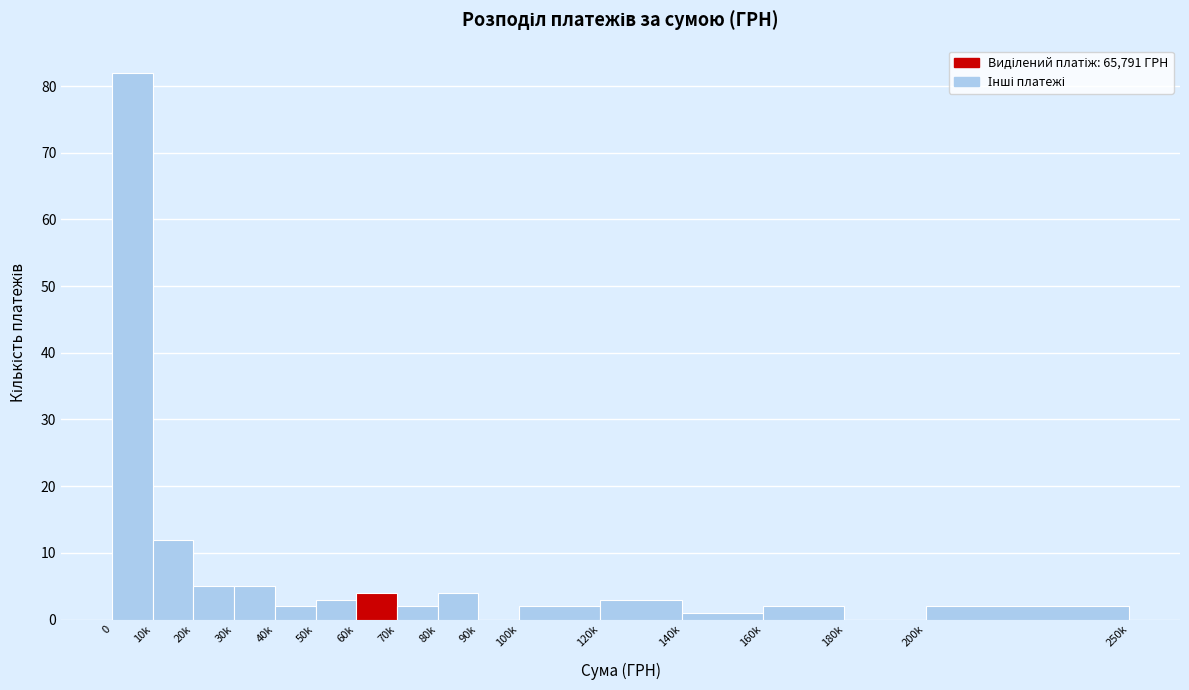

Reading left to right, what are all the values shown in this chart?

0=82	10k=12	20k=5	30k=5	40k=2	50k=3	60k=4	70k=2	80k=4	90k=0	100k=2	120k=3	140k=1	160k=2	180k=0	200k=2